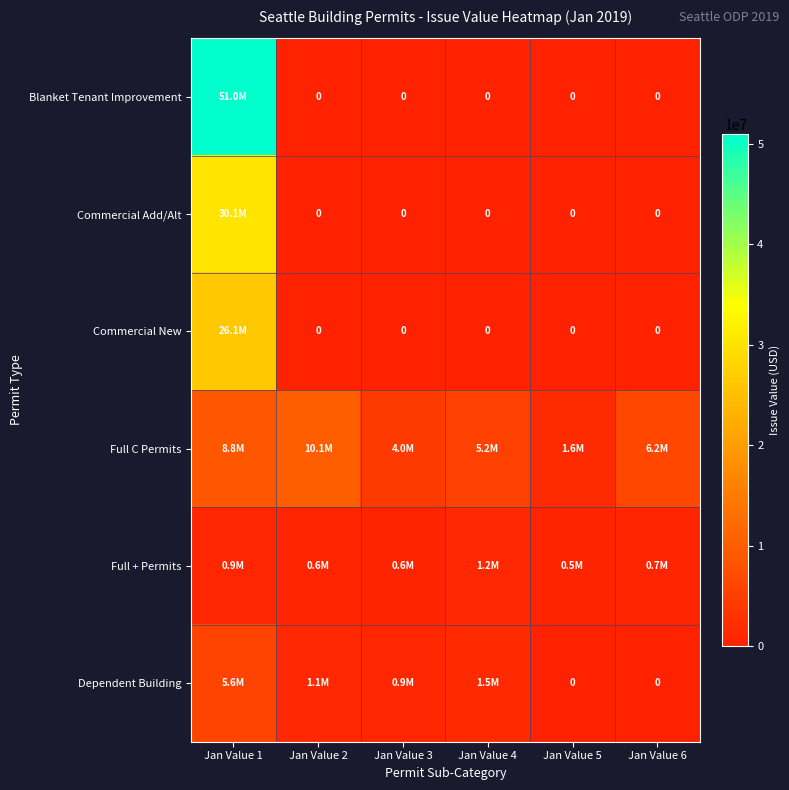

What is the spread (max minus min) of values at Jan Value 2?

10111785